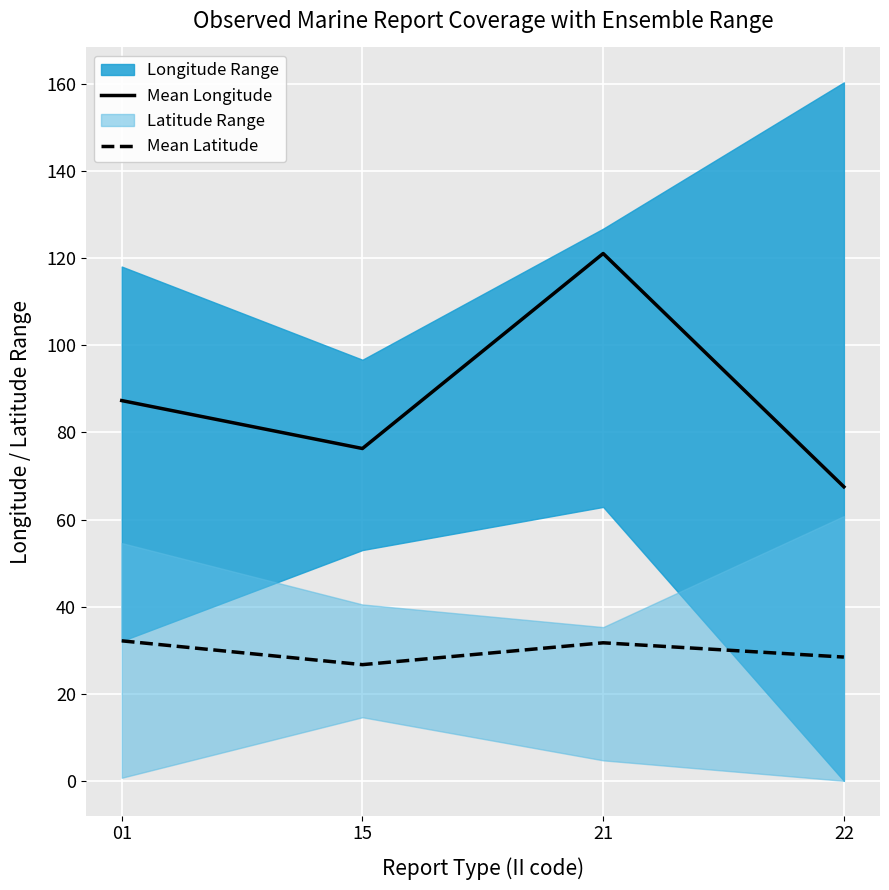

The value of Mean Longitude at 22 is 93.2. True or false?

False